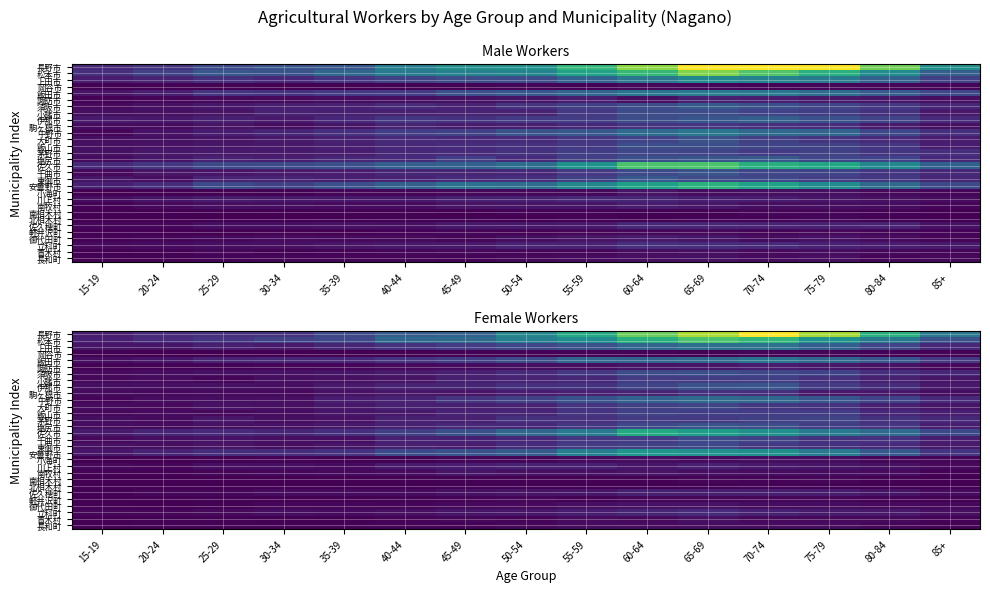

Which label corresponds to the smallest value in the chart?

15-19